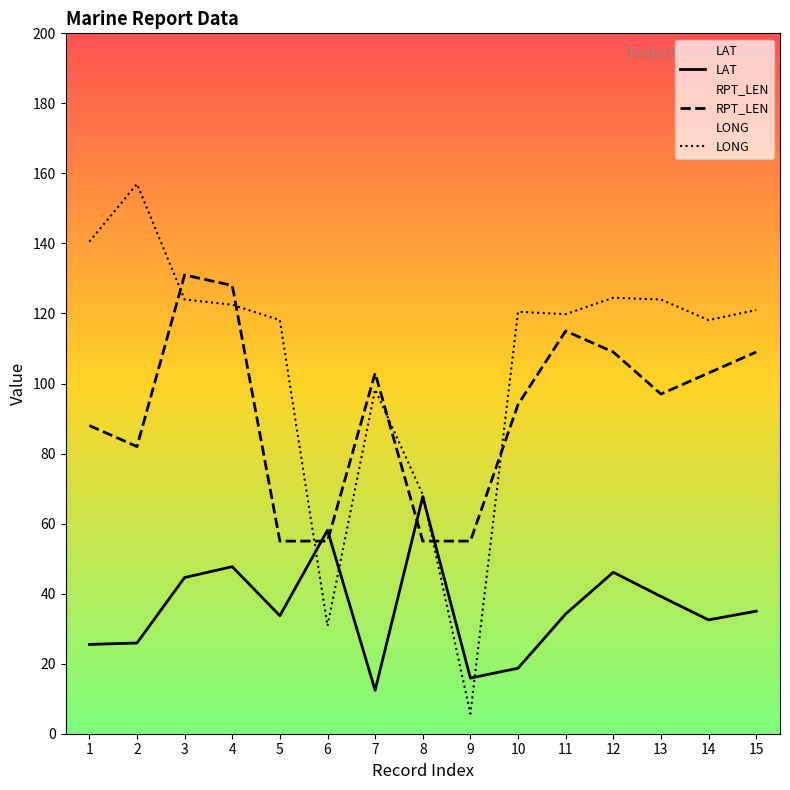

List the series in order of their peak value, highest first.

LONG, RPT_LEN, LAT